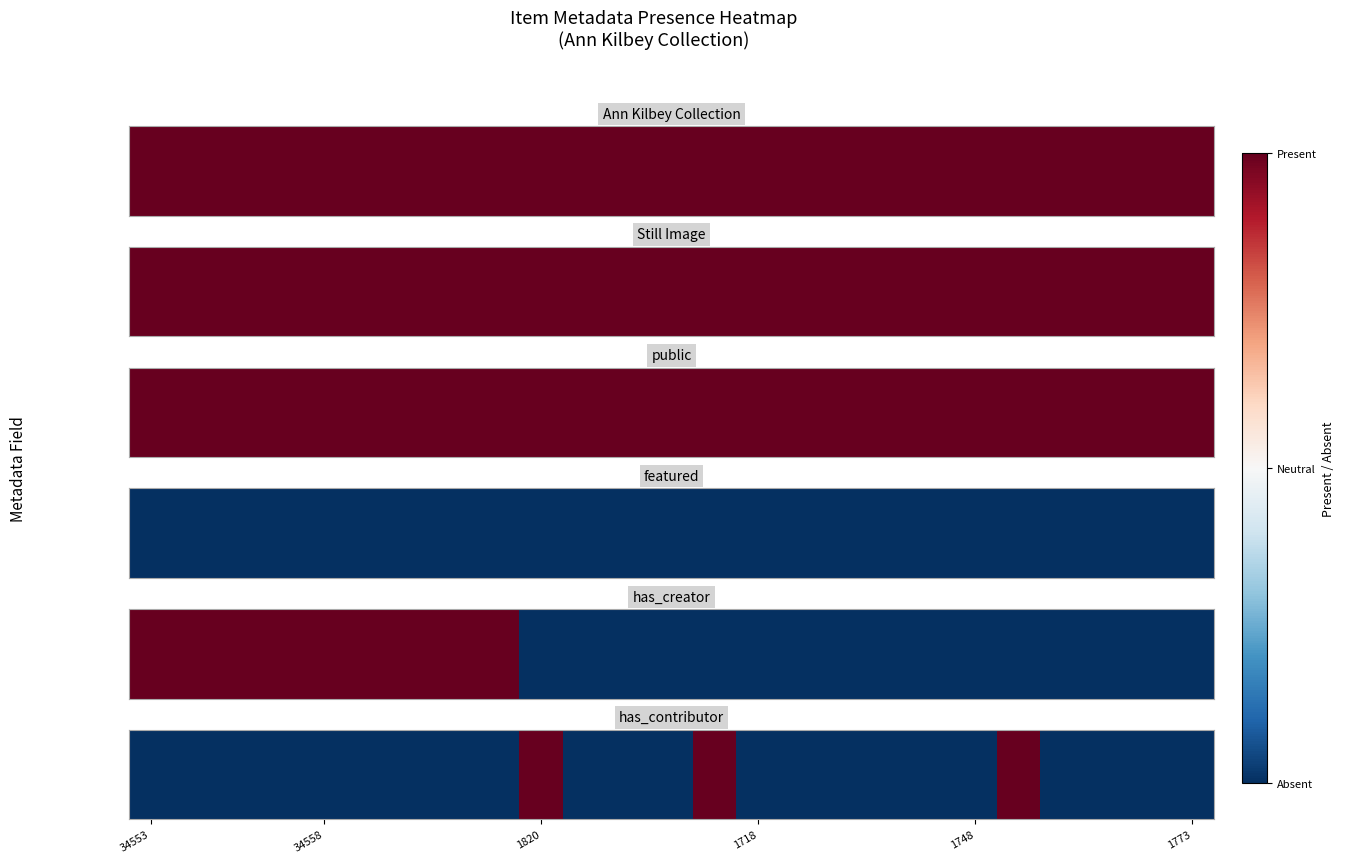

What is the difference between the maximum and second lowest values?

2